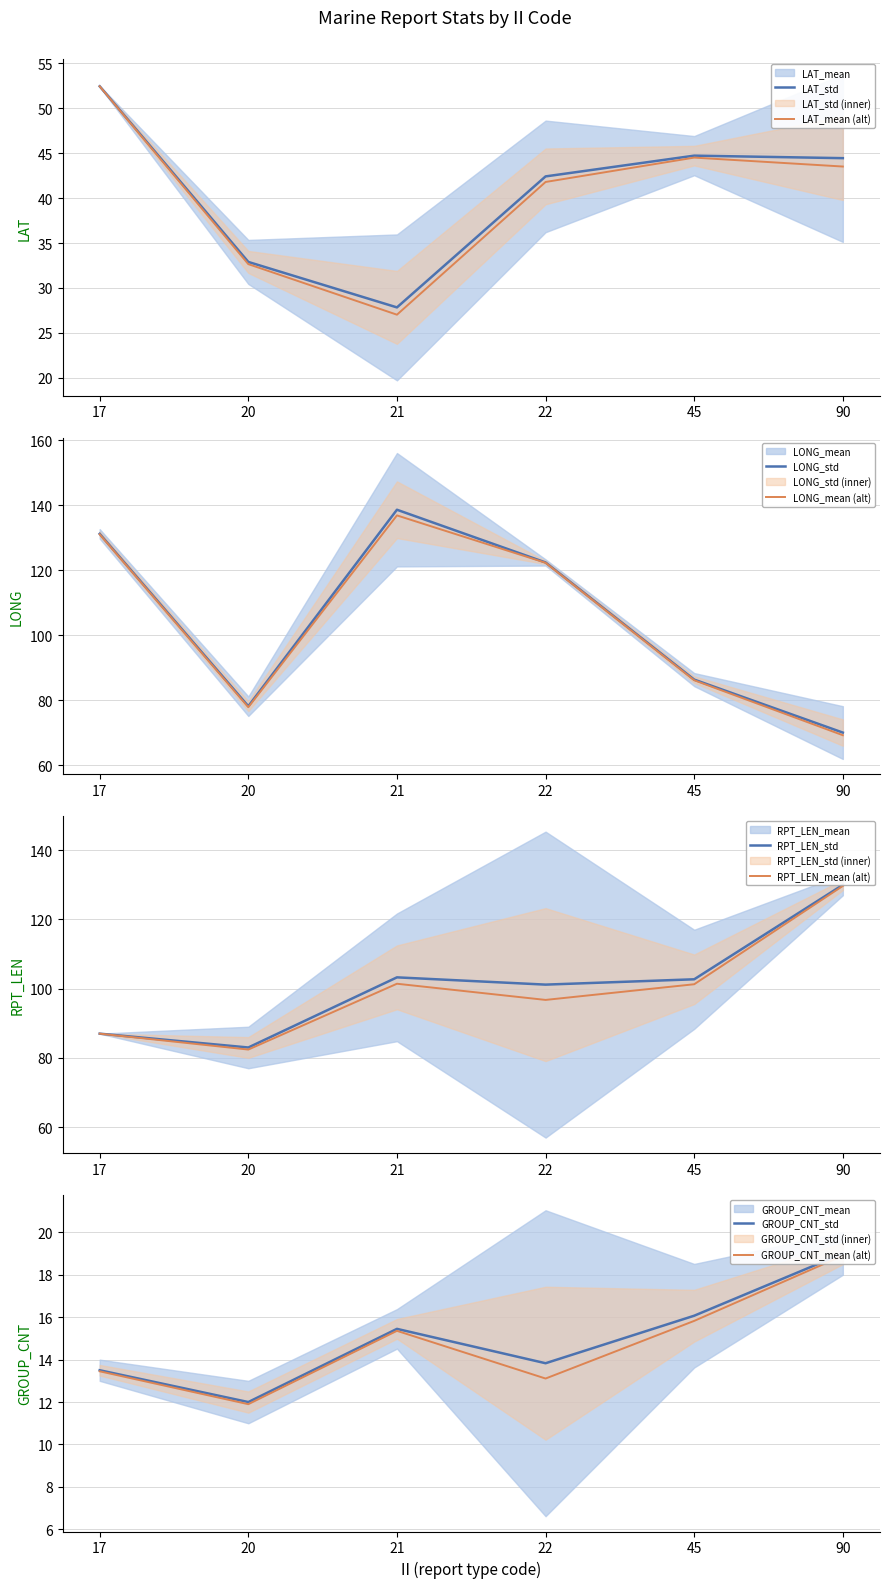

True or false: LAT_mean and GROUP_CNT_mean intersect in this chart.

False